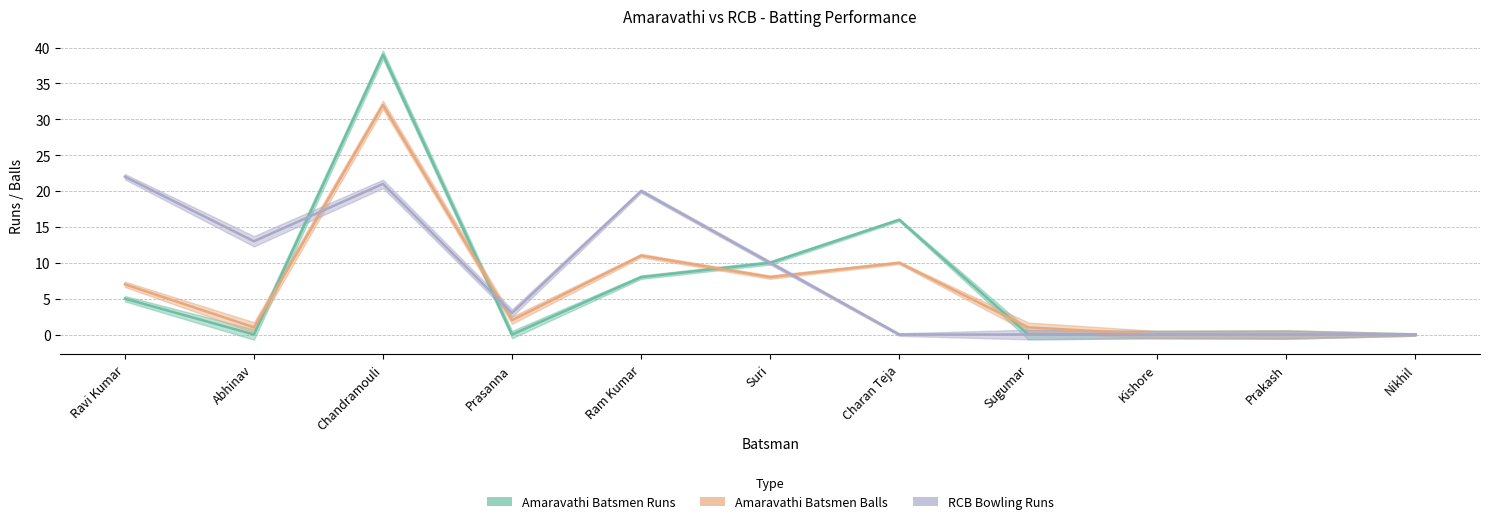

Is the value of Amaravathi Batsmen Runs at Abhinav greater than the value of RCB Bowling Runs at Chandramouli?

No